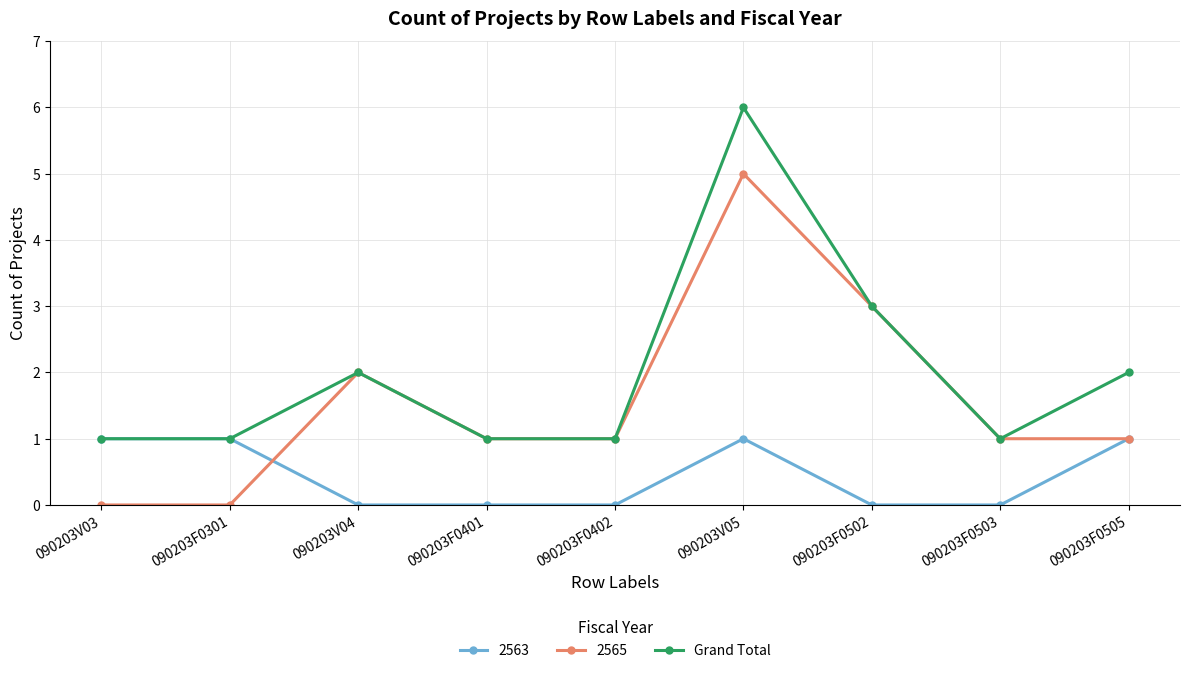

Reading right to left, extract all data points from this chart.

2563: 1	0	0	1	0	0	0	1	1
2565: 1	1	3	5	1	1	2	0	0
Grand Total: 2	1	3	6	1	1	2	1	1